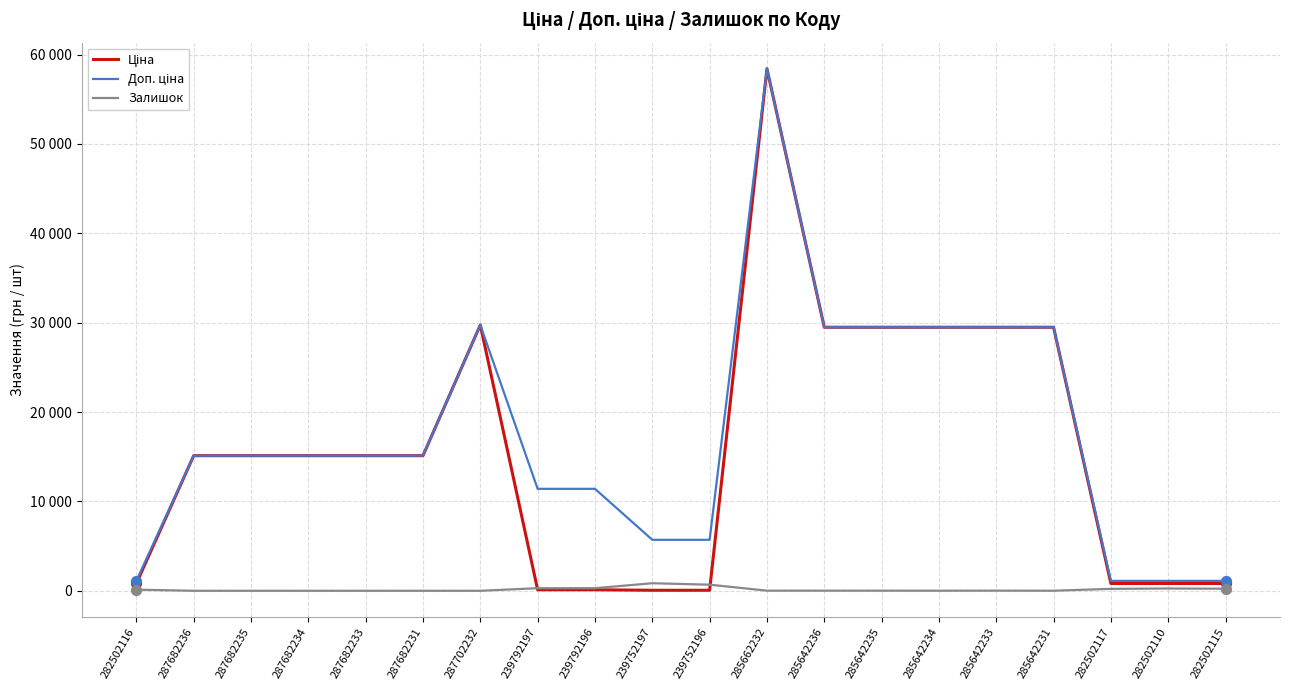

Does the chart have visible grid lines?

Yes